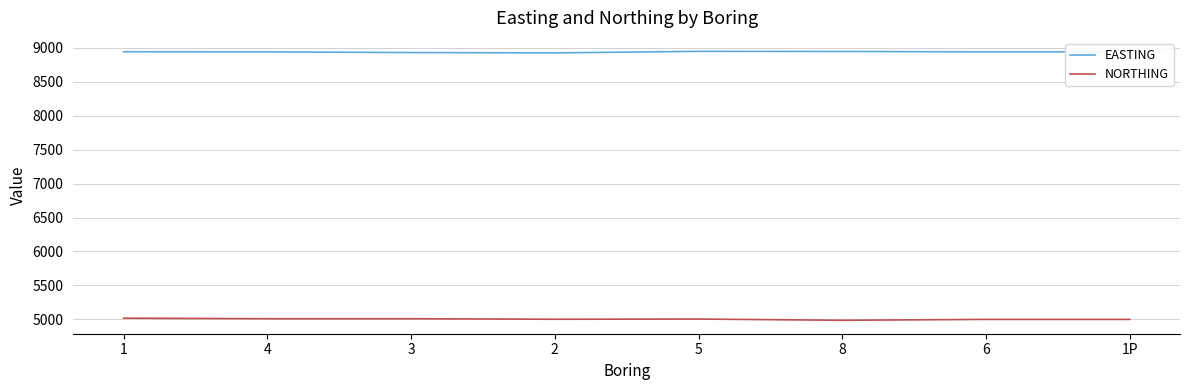

What is the spread (max minus min) of values at 8?

3959